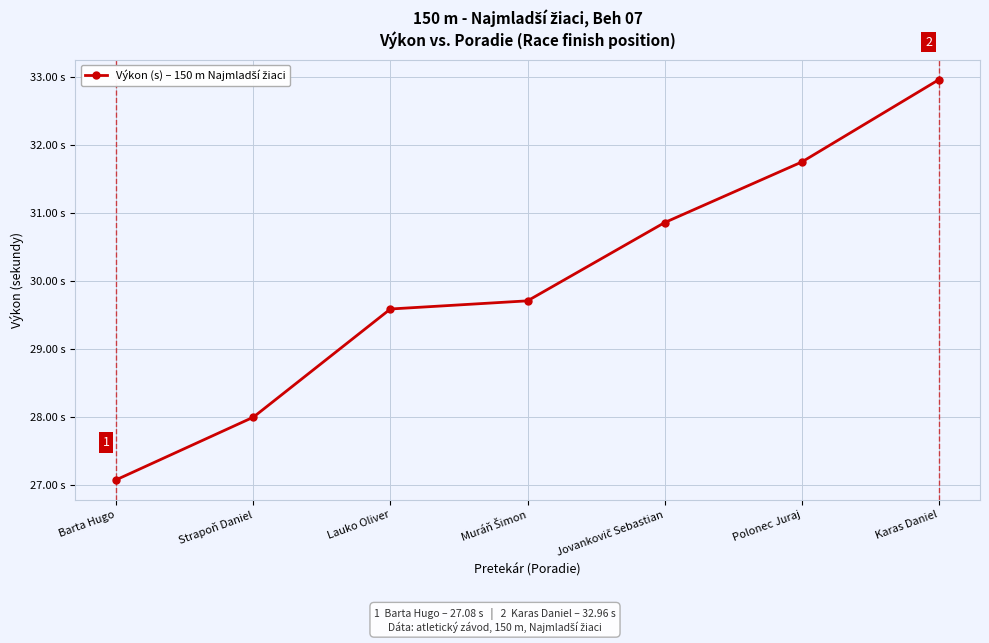

Is this an area chart (filled region under the line)?

No